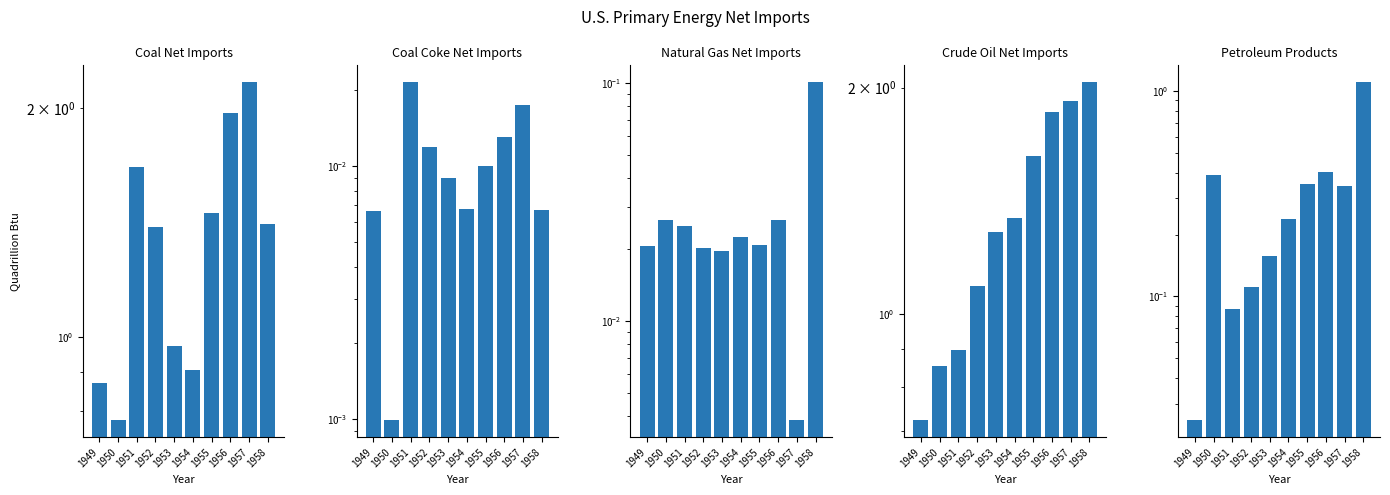

What is the value of the Coal Net Imports bar at the 8th from the left?

2.0